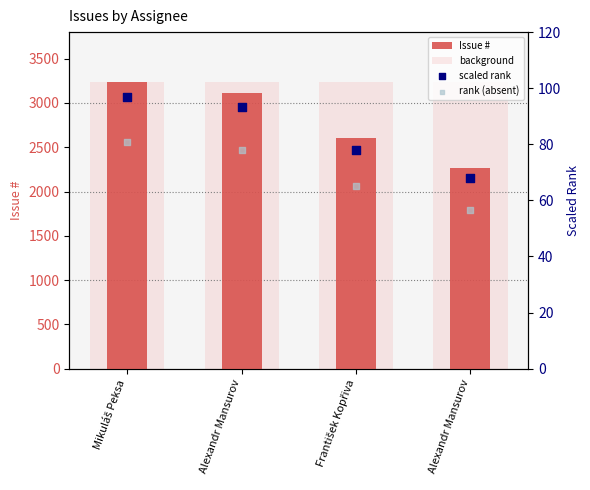

What are all the series names shown in the legend?

Issue #, background, scaled rank, rank (absent)